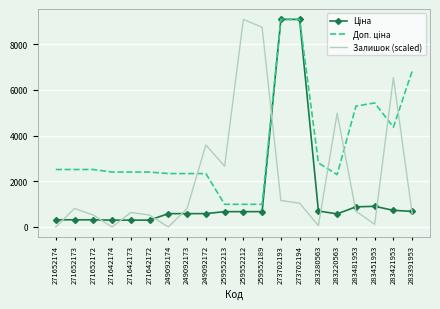

What is the greatest value displayed?

9092.0